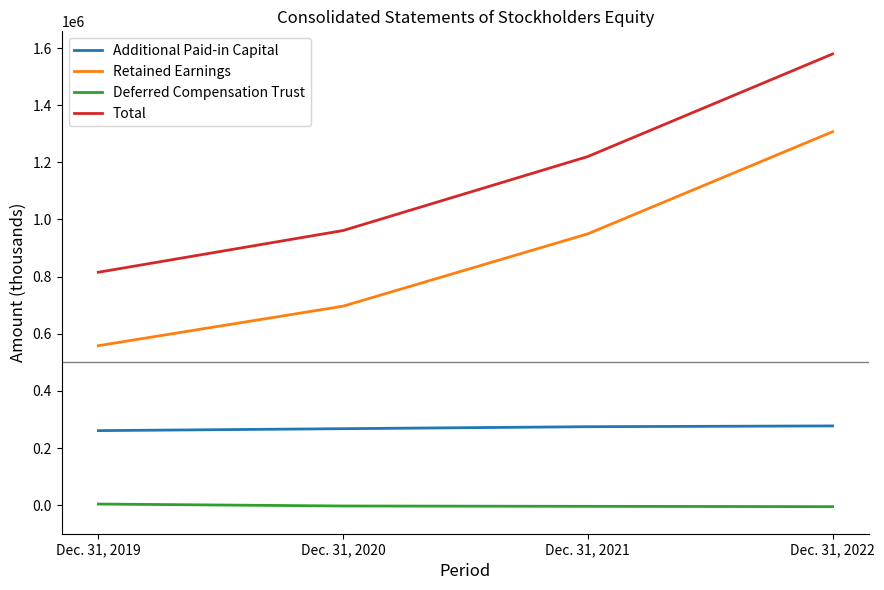

Rank the series by their average value, from highest to lowest.

Total, Retained Earnings, Additional Paid-in Capital, Deferred Compensation Trust